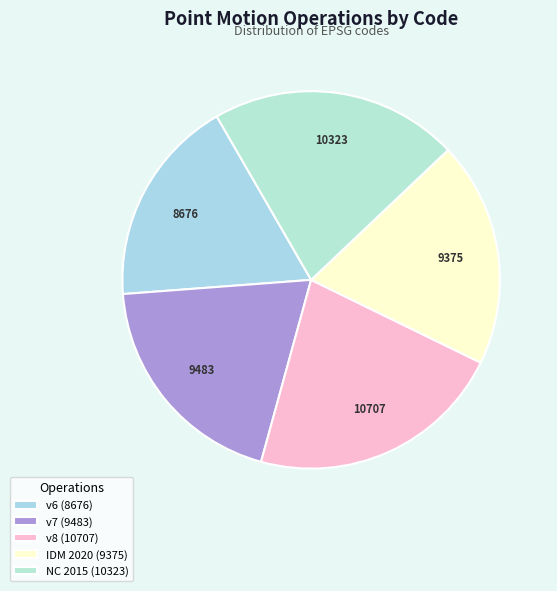

How many segments does this pie chart have?

5